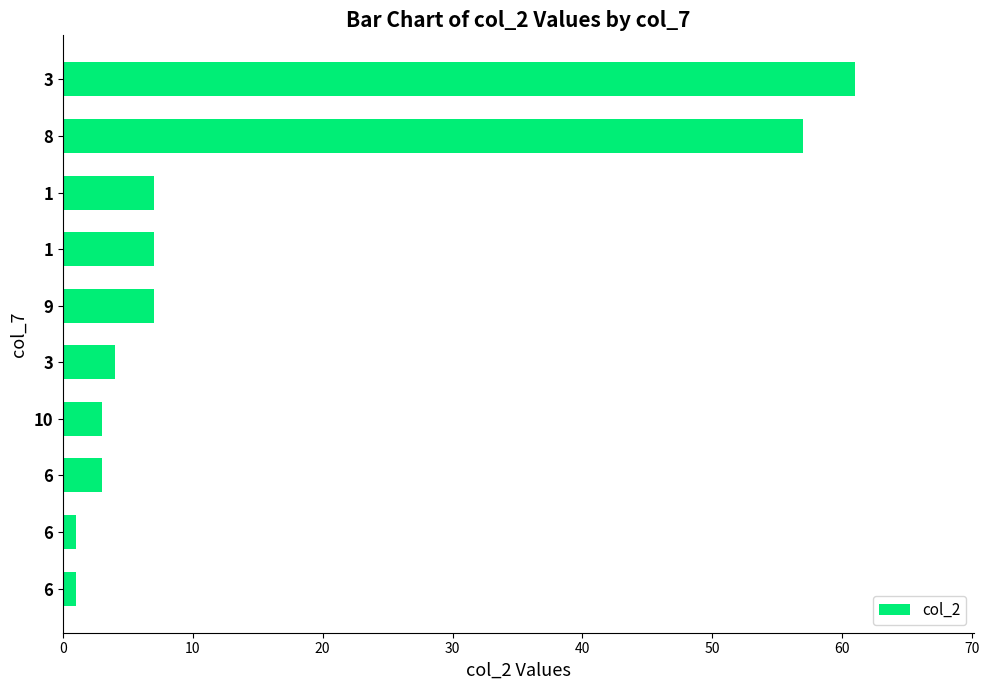

What is the difference between the second highest and minimum values?

56